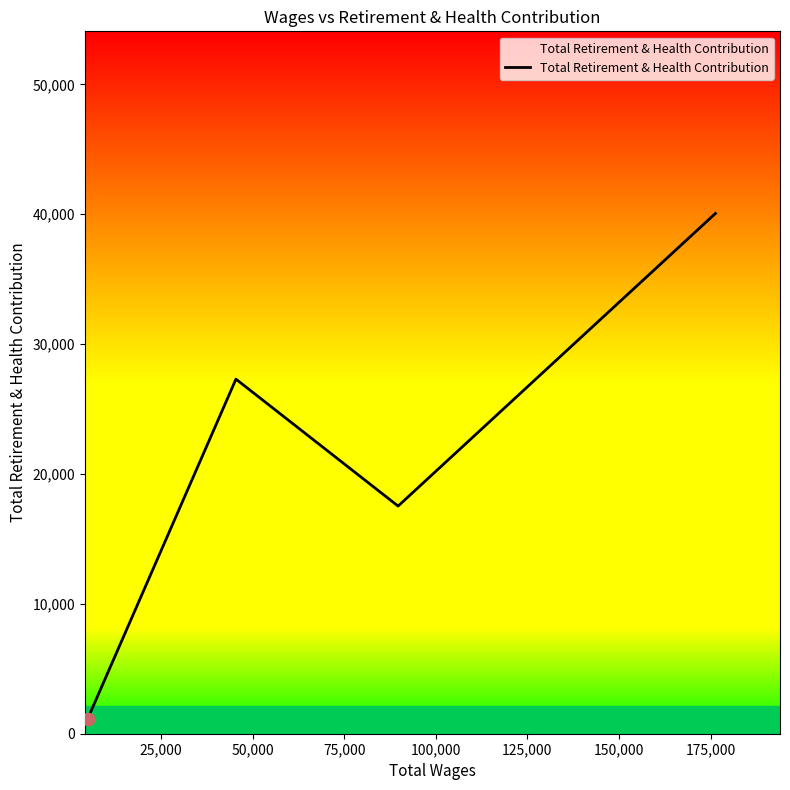

What is the difference between the maximum and minimum values?

38928